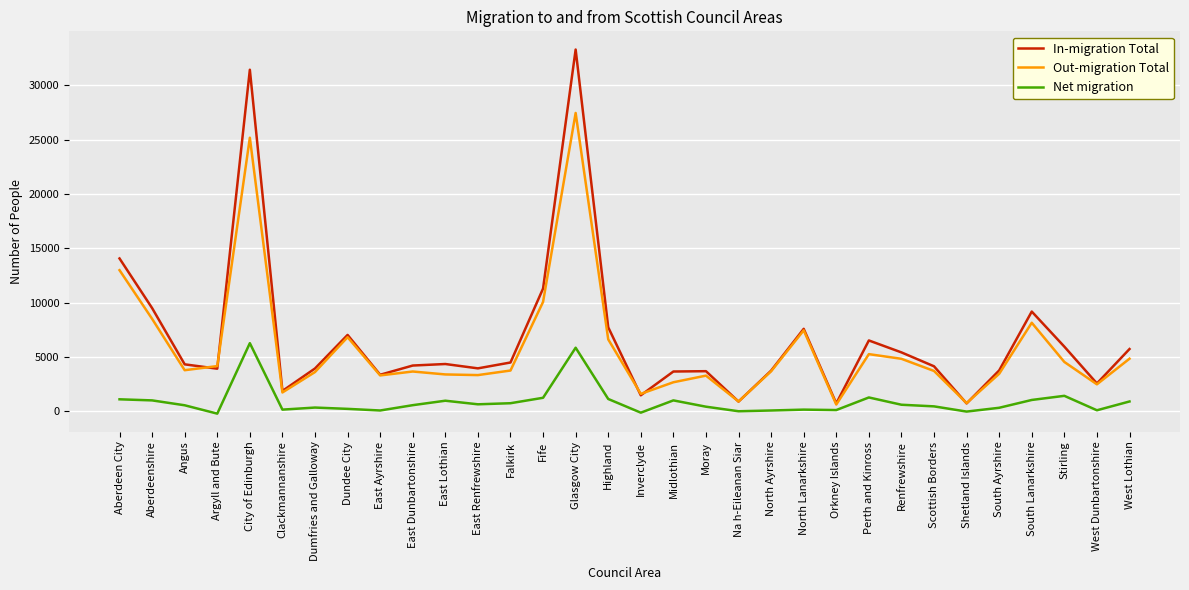

Is it true that In-migration Total equals 5264 at Moray?

False